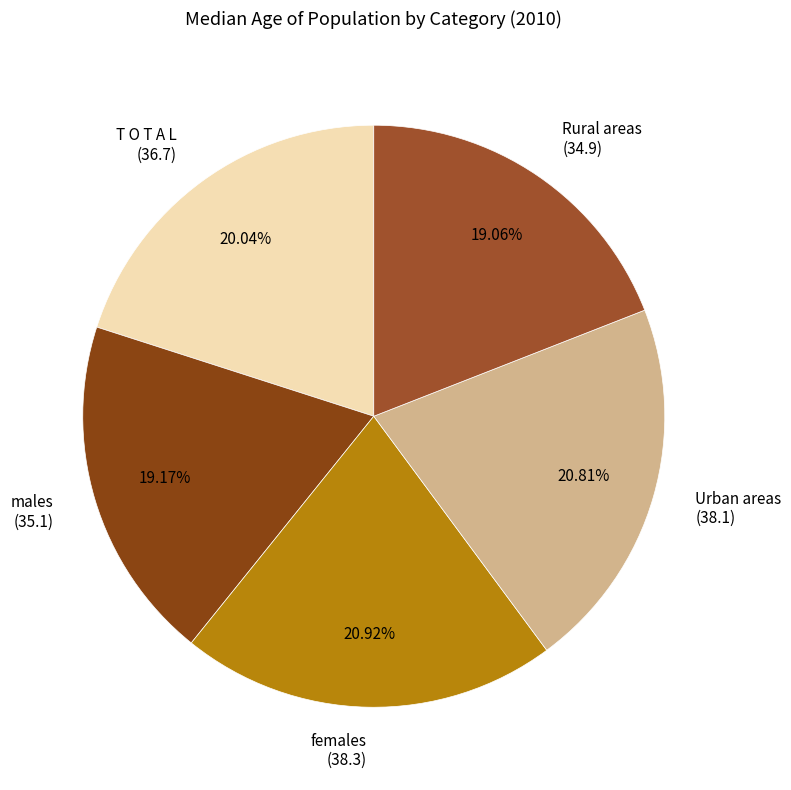

Which has a higher value, males or T O T A L?

T O T A L